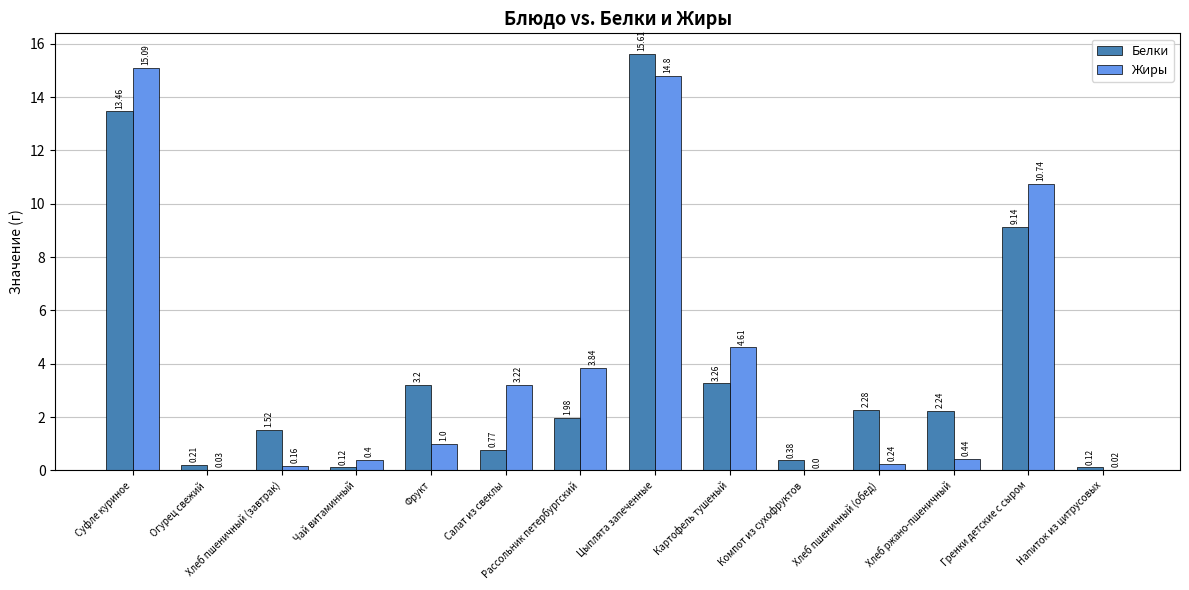

What is the maximum value shown in the chart?

15.6